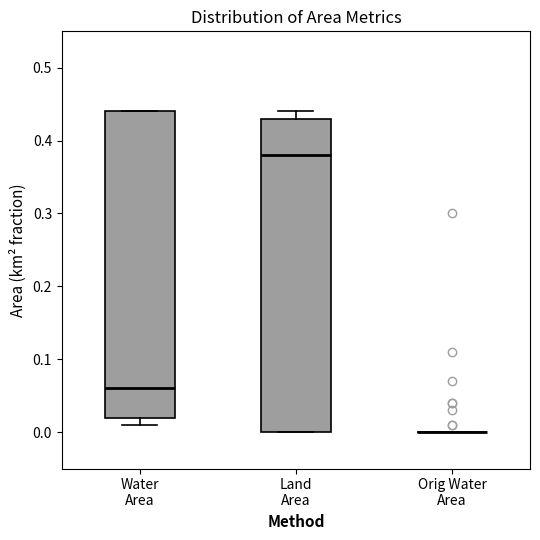

Reading left to right, transcribe this box plot: for each box, give where its median line is, the range the box spans, and where its two whiskers end, as read against the y-axis. The values are not printed on the chart, so give them approximately, as read against the axis.

Water Area: median 0.06, box 0.02 to 0.44, whiskers 0.01 to 0.44
Land Area: median 0.38, box 0.00 to 0.43, whiskers 0.00 to 0.44
Orig Water Area: box collapsed to a line at 0.00, whiskers 0.00 to 0.00